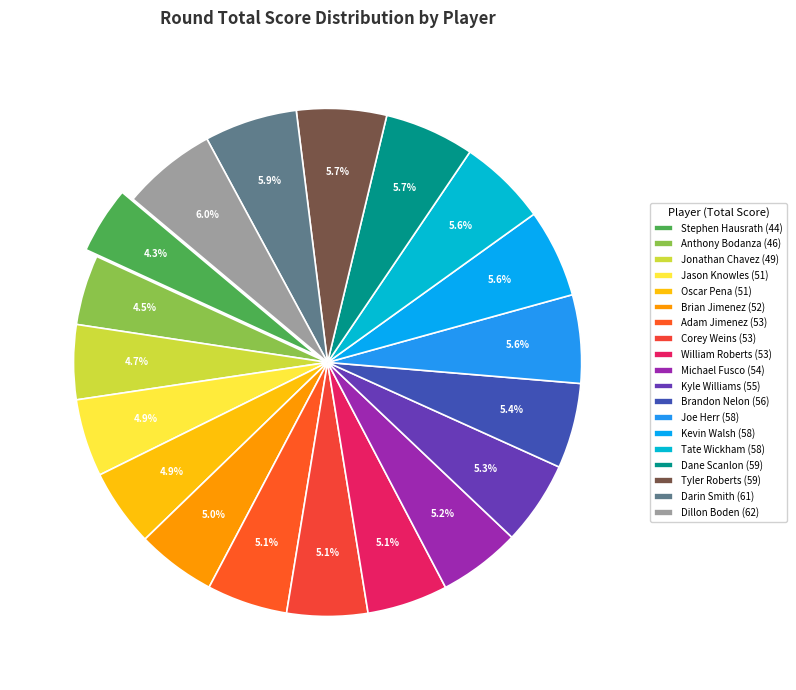

What is the total percentage of Adam Jimenez and Kyle Williams?

10.5%